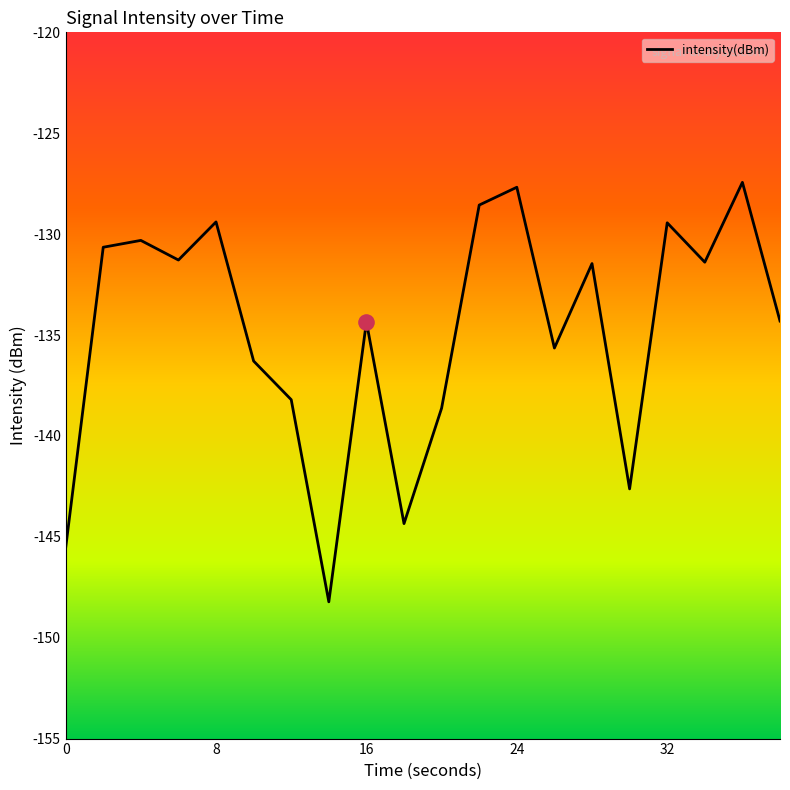

What is the difference between the maximum and minimum values?

20.8